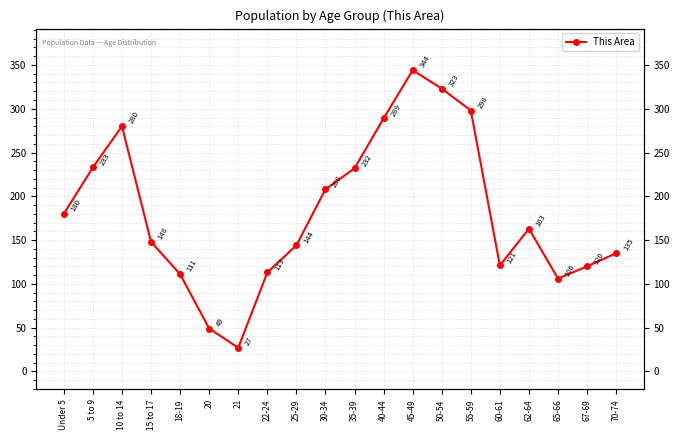

List the labels in order of value, smallest first.

21, 20, 65-66, 18-19, 22-24, 67-69, 60-61, 70-74, 25-29, 15 to 17, 62-64, Under 5, 30-34, 35-39, 5 to 9, 10 to 14, 40-44, 55-59, 50-54, 45-49